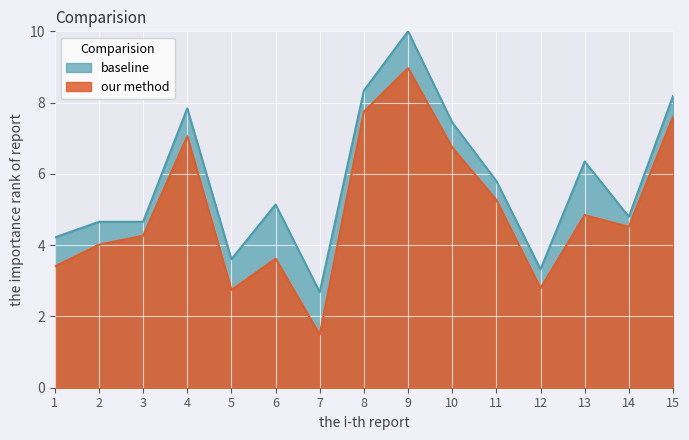

How many data points in Бр. распоређених предмета are less than 5?

7